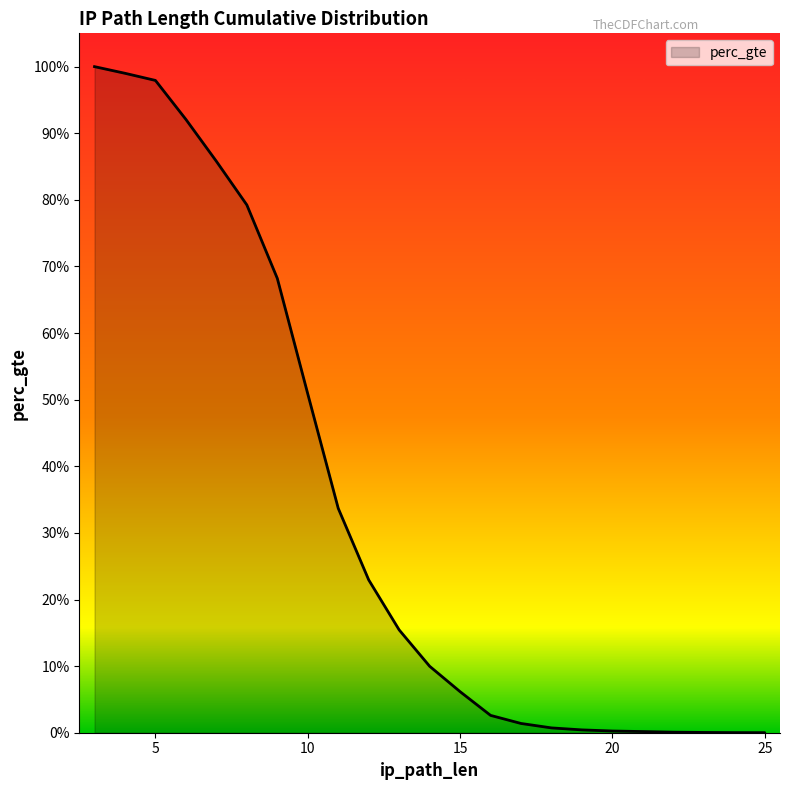

What is the difference between the maximum and minimum values?

1.0